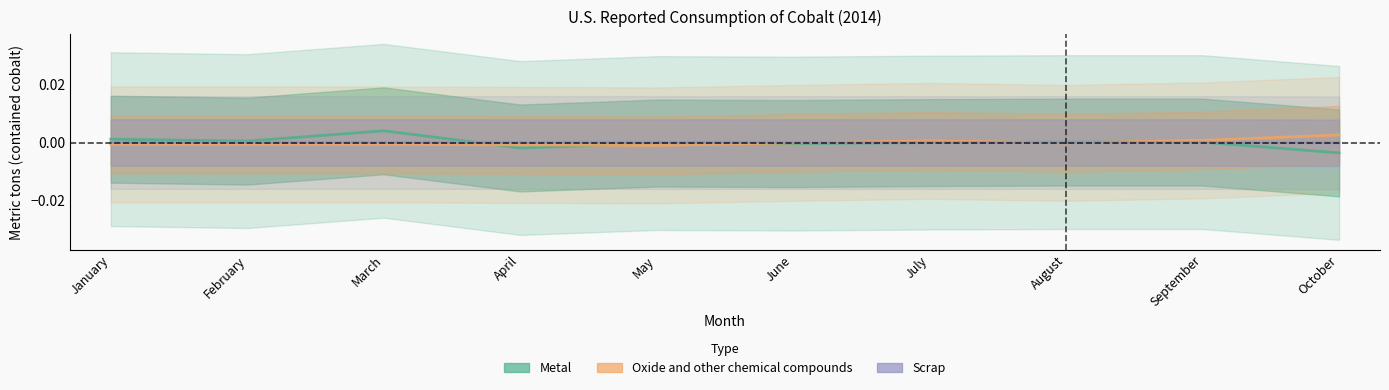

Rank the series by their maximum value, from lowest to highest.

Scrap, Oxide and other chemical compounds, Metal